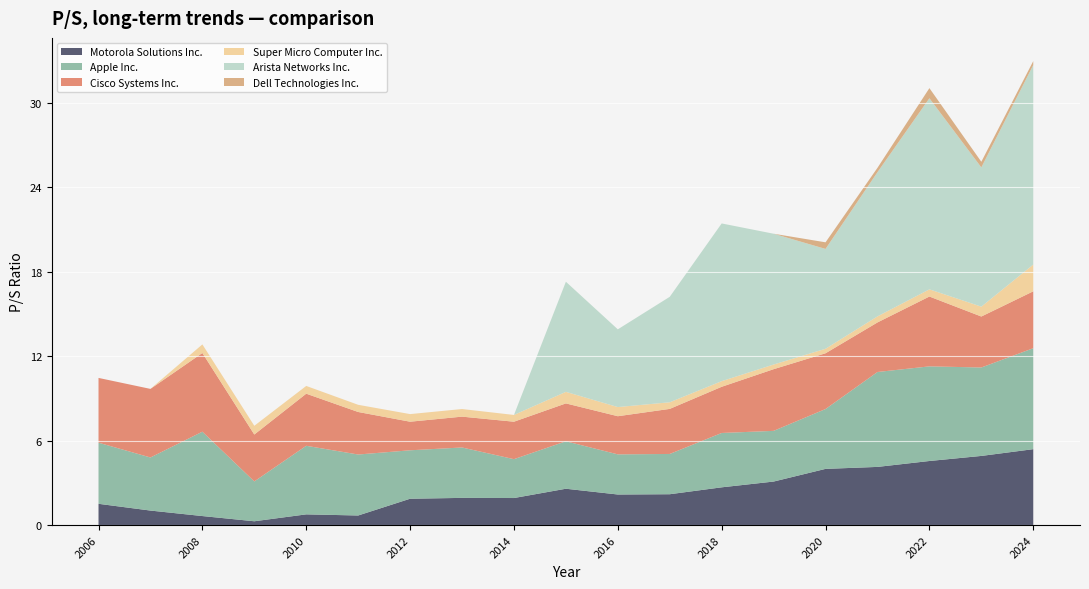

Reading left to right, transcribe all the data shown in this chart.

Motorola Solutions Inc.: 1.5	1.0	0.6	0.3	0.8	0.7	1.9	1.9	1.9	2.6	2.2	2.2	2.7	3.1	4.0	4.1	4.5	4.9	5.4
Apple Inc.: 4.3	3.8	6.0	2.8	4.9	4.3	3.4	3.6	2.8	3.4	2.9	2.9	3.9	3.6	4.2	6.7	6.7	6.3	7.2
Cisco Systems Inc.: 4.6	4.9	5.6	3.3	3.7	3.0	2.0	2.2	2.7	2.7	2.7	3.2	3.3	4.4	4.0	3.5	5.0	3.6	4.0
Super Micro Computer Inc.: 0.0	0.0	0.6	0.6	0.6	0.5	0.5	0.5	0.5	0.8	0.7	0.5	0.4	0.3	0.3	0.4	0.5	0.7	1.9
Arista Networks Inc.: 0.0	0.0	0.0	0.0	0.0	0.0	0.0	0.0	0.0	7.8	5.5	7.5	11.2	9.3	7.1	10.2	13.6	9.9	14.2
Dell Technologies Inc.: 0.0	0.0	0.0	0.0	0.0	0.0	0.0	0.0	0.0	0.0	0.0	0.0	0.0	0.0	0.5	0.3	0.7	0.4	0.3